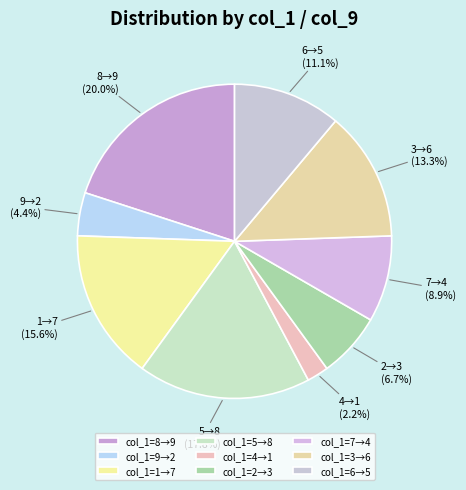

Is there a majority slice in this chart?

No